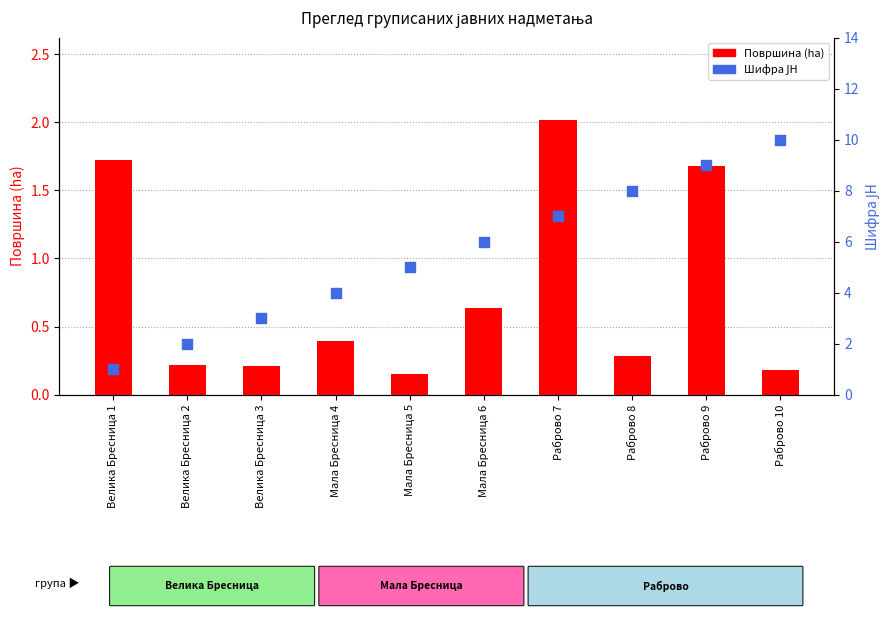

Which series contains the lowest Y value?

Површина (ha)